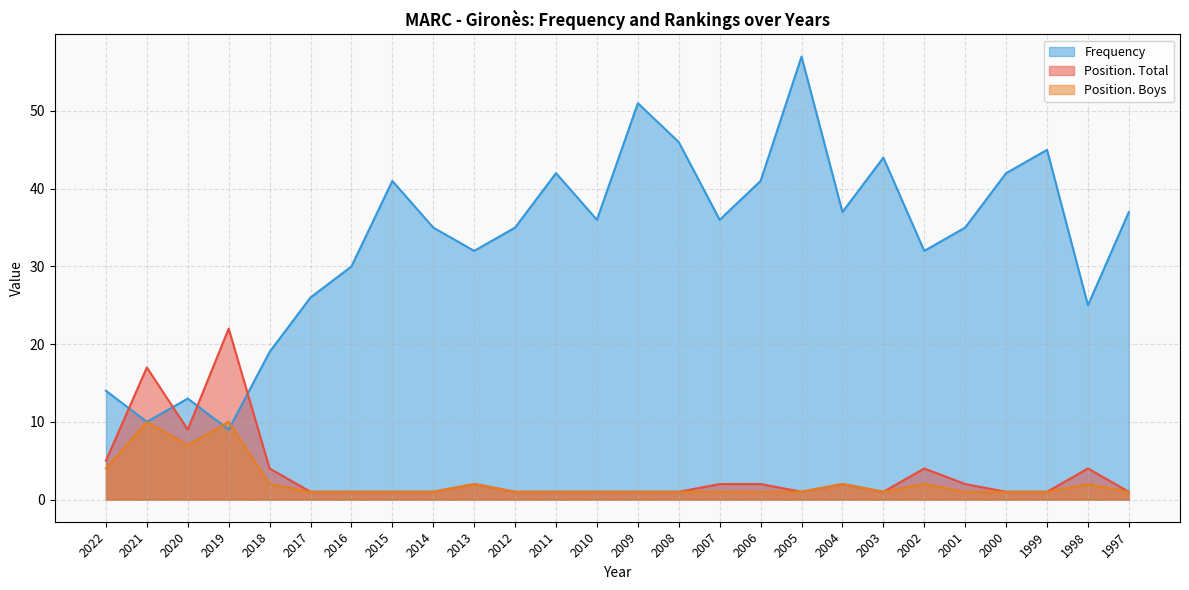

At how many categories does at least one series exceed 36?

11